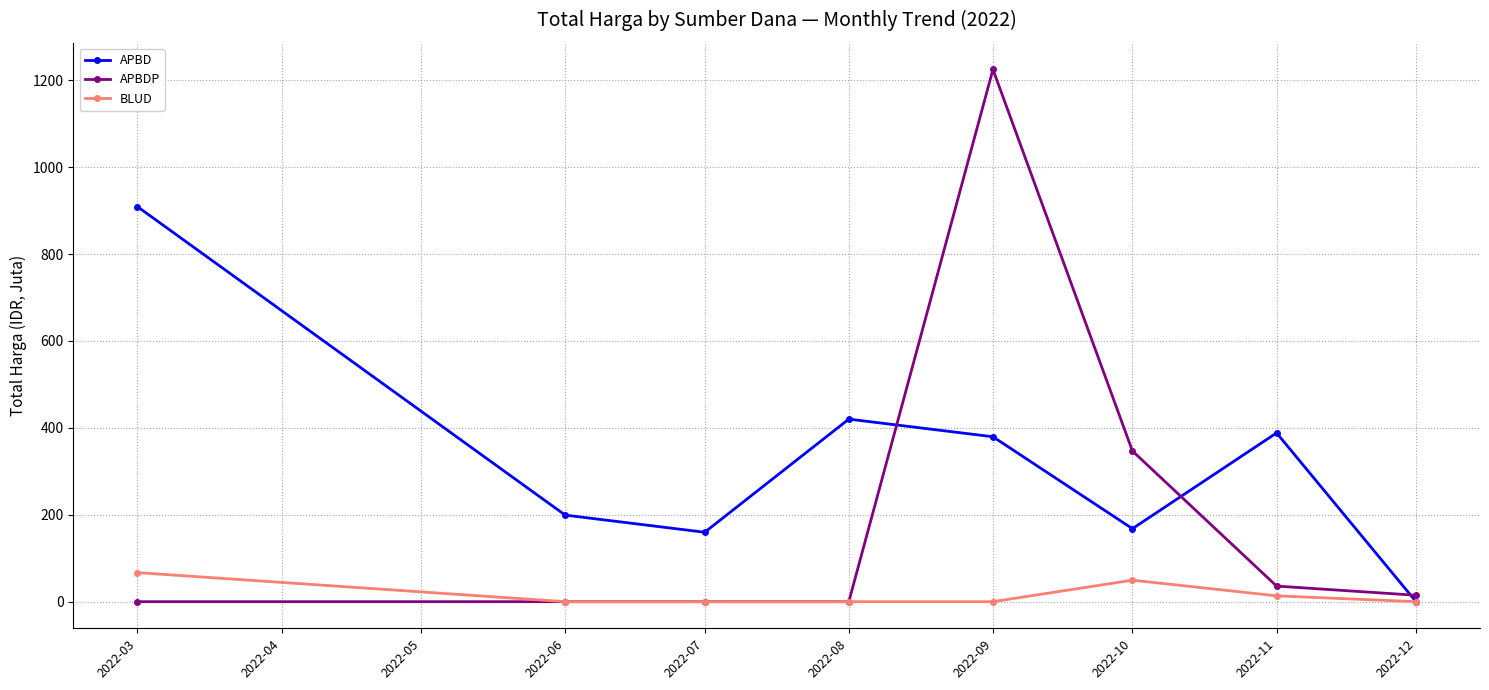

Reading left to right, extract all data points from this chart.

APBD: 2022-03=909.0	2022-06=199.2	2022-07=159.8	2022-08=420.1	2022-09=379.5	2022-10=168.0	2022-11=388.3	2022-12=0.0
APBDP: 2022-03=0.0	2022-06=0.0	2022-07=0.0	2022-08=0.0	2022-09=1224.7	2022-10=346.7	2022-11=35.9	2022-12=14.8
BLUD: 2022-03=66.9	2022-06=0.0	2022-07=0.0	2022-08=0.0	2022-09=0.0	2022-10=49.5	2022-11=13.4	2022-12=0.0